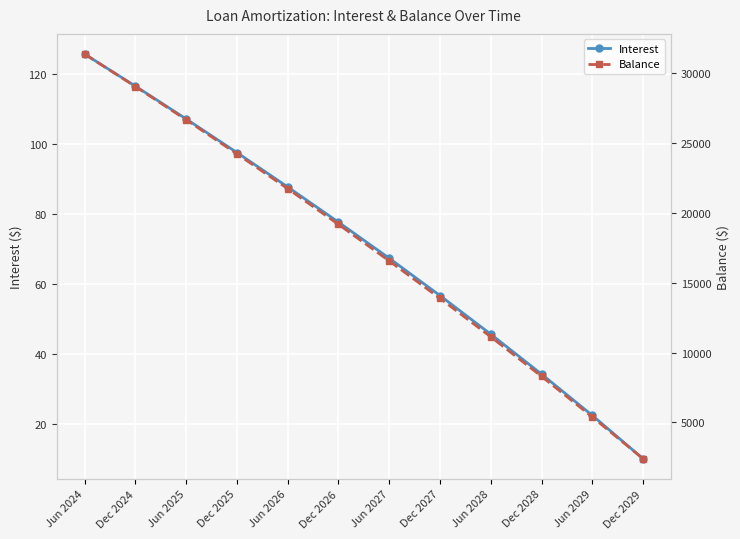

Where is Balance nearest to the value 16875?

Jun 2027